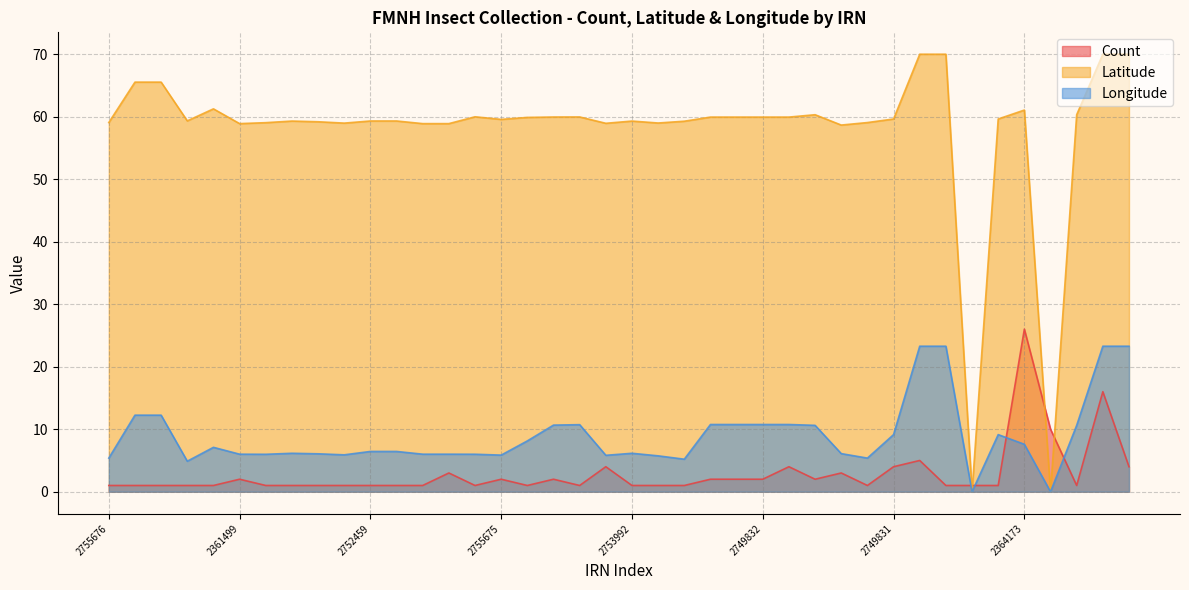

True or false: Count has more than 1 points higher than both neighbors.

True